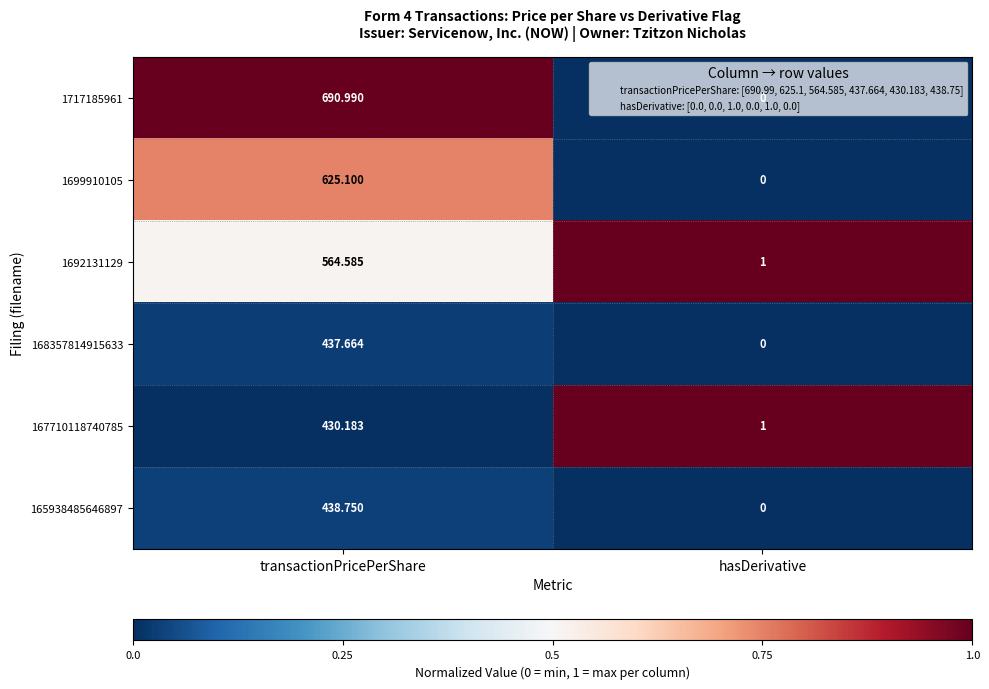

At how many categories does at least one series exceed 0?

2